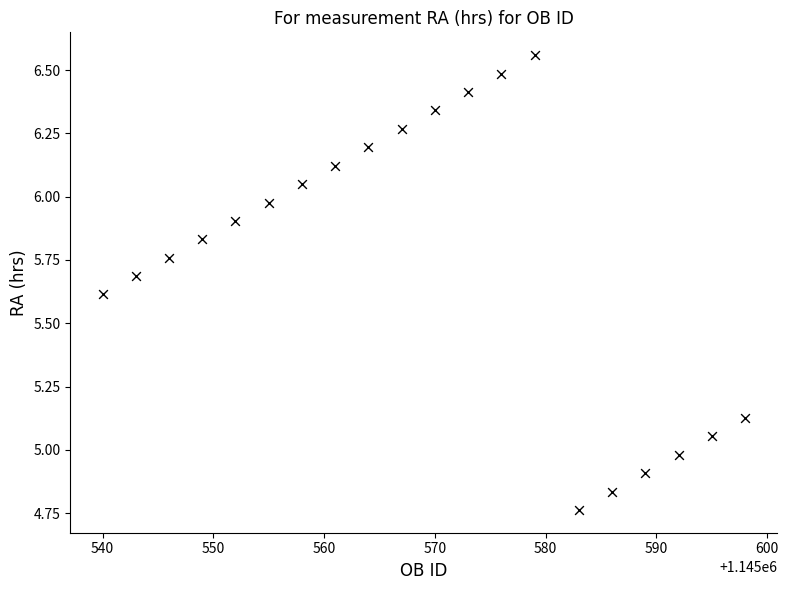

What is the range of X values (max minus min)?

58.0